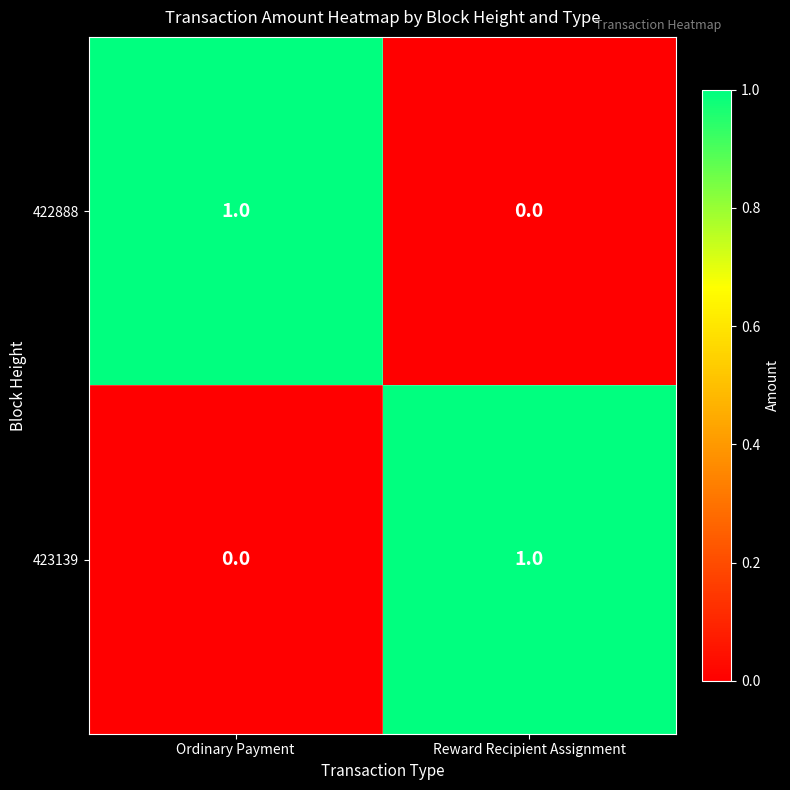

Is it true that 423139 equals 0 at Ordinary Payment?

True